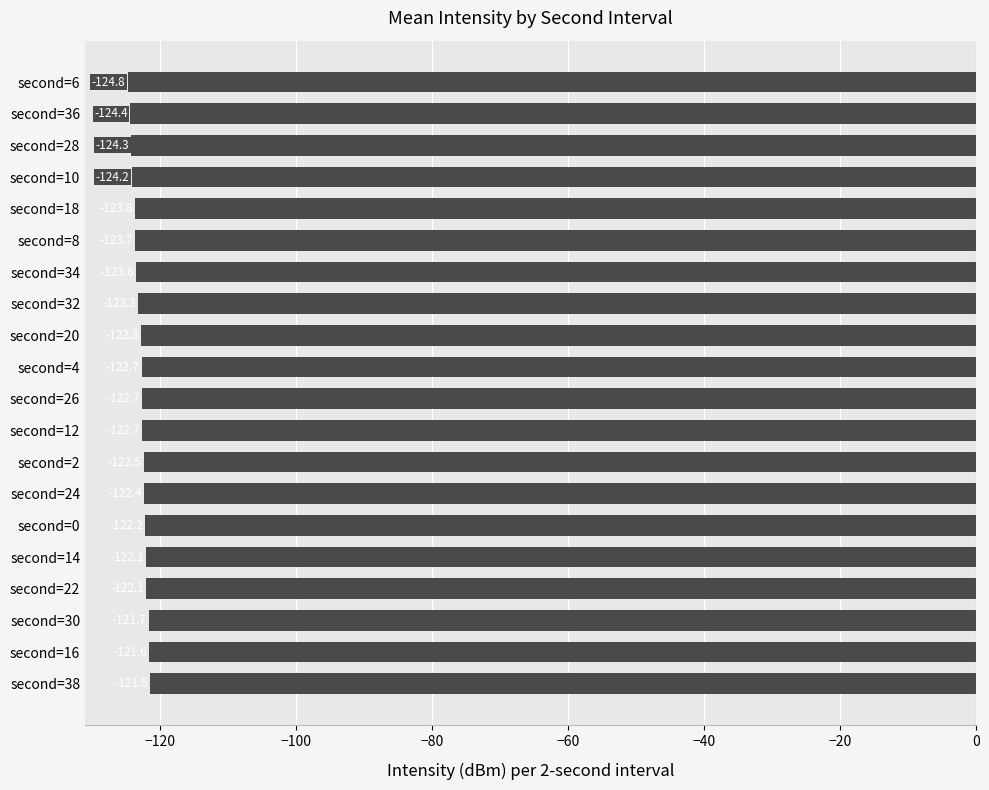

Where is the data nearest to the value -123?

second=20